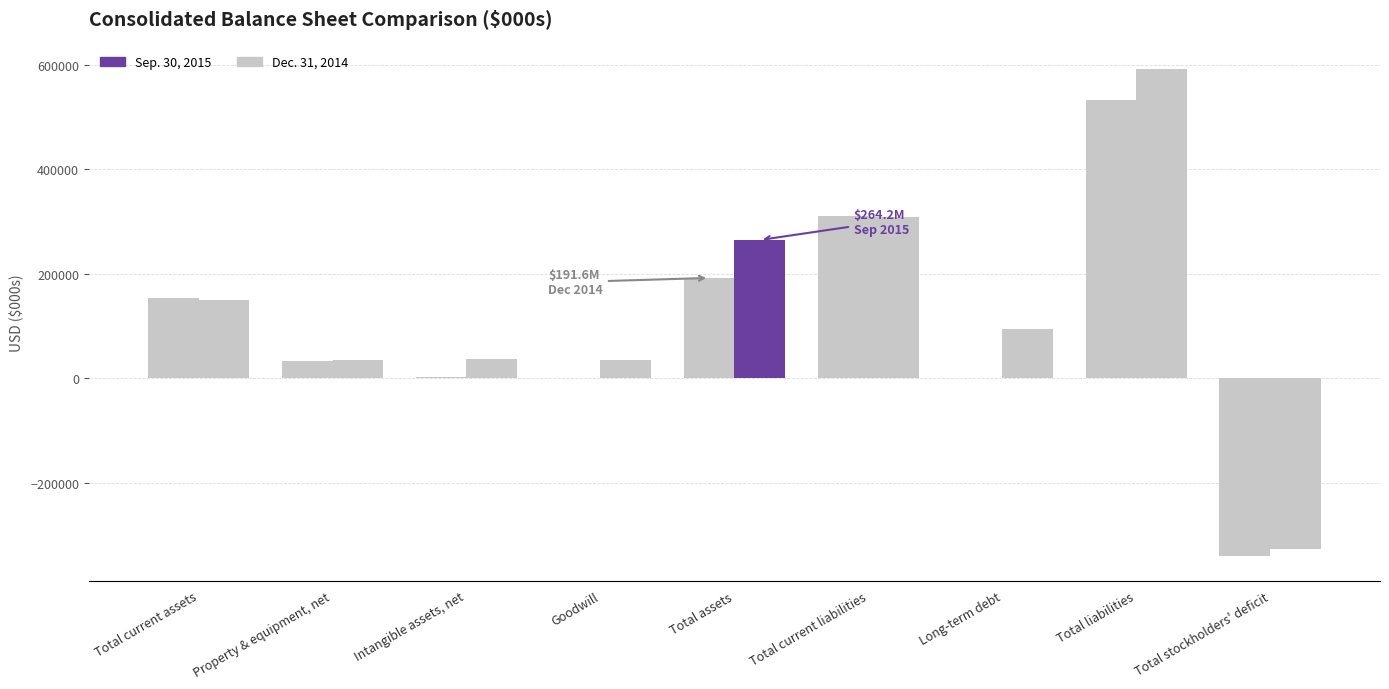

List the series in order of their overall mean, lowest first.

Dec. 31, 2014, Sep. 30, 2015